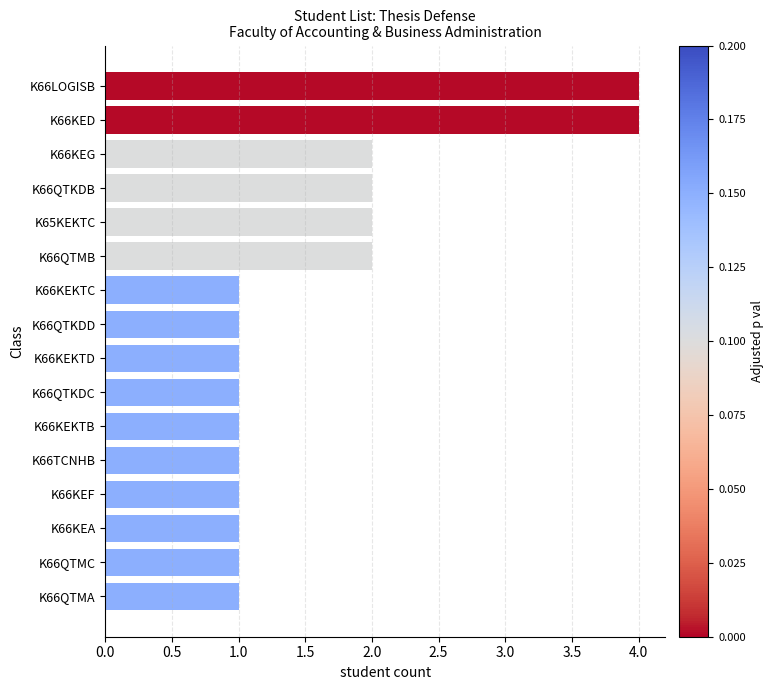

The value at K66QTMA is 1. True or false?

True